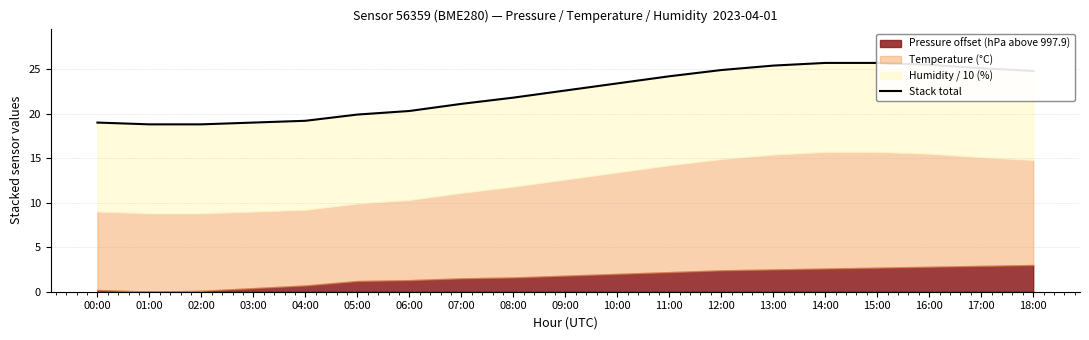

How many values exceed 22?

10